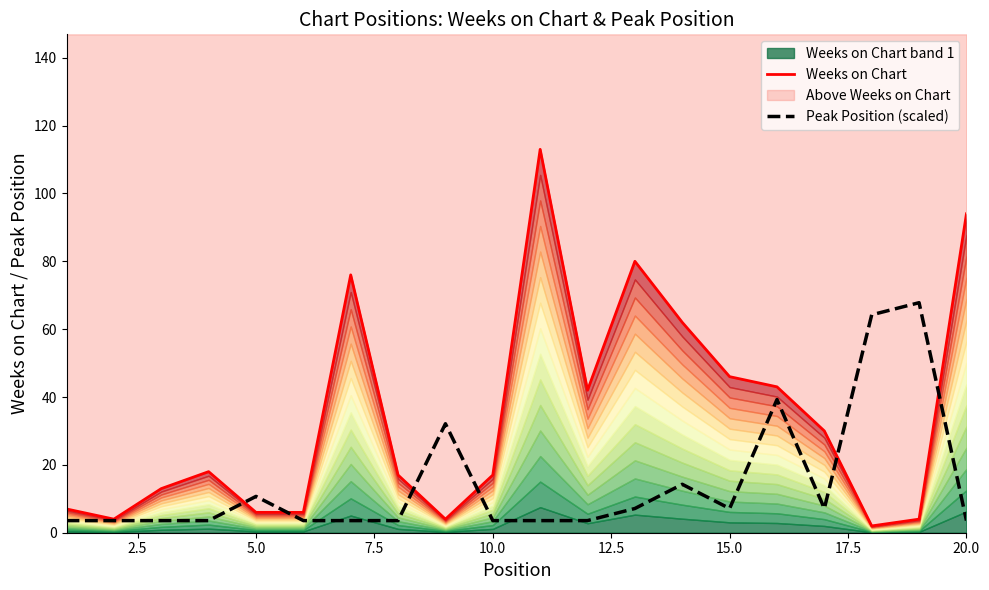

The value of Peak Position (scaled) at 5.0 is 10.7. True or false?

True